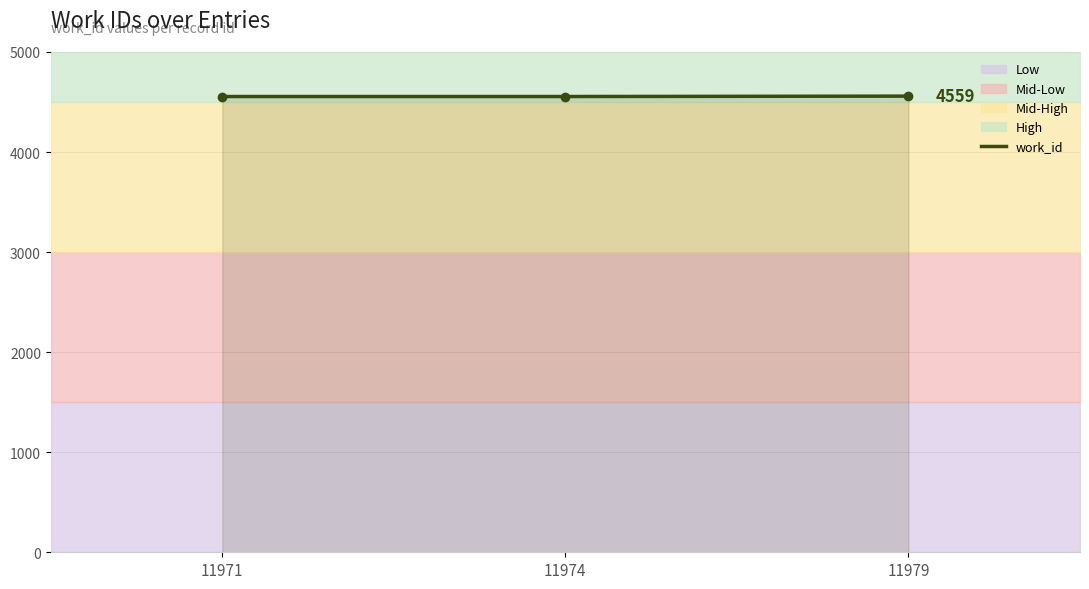

What is the ratio of the value at 11971 to the value at 11974?

1.0